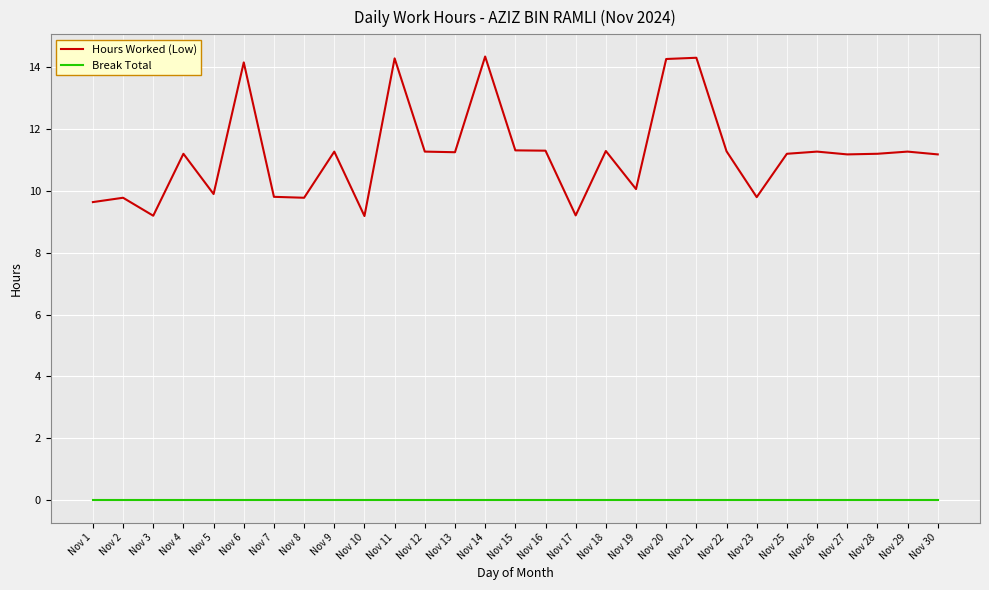

Is the value of Hours Worked (Low) at Nov 21 greater than the value of Break Total at Nov 4?

Yes